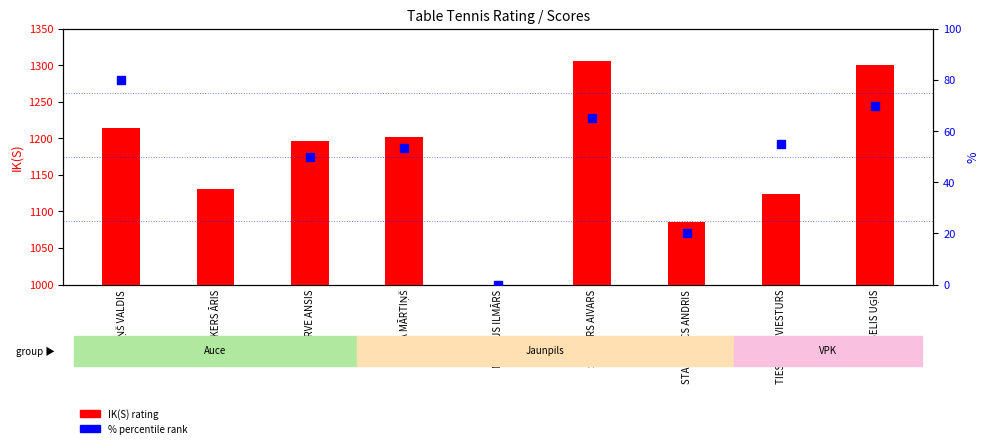

Which has a higher value, URBELIS UĢIS or BEKKERS ĀRIS?

URBELIS UĢIS